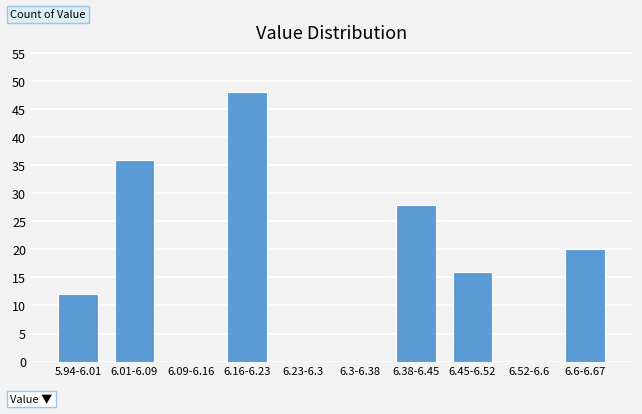

Reading left to right, transcribe all the data shown in this chart.

5.94-6.01=12	6.01-6.09=36	6.09-6.16=0	6.16-6.23=48	6.23-6.3=0	6.3-6.38=0	6.38-6.45=28	6.45-6.52=16	6.52-6.6=0	6.6-6.67=20